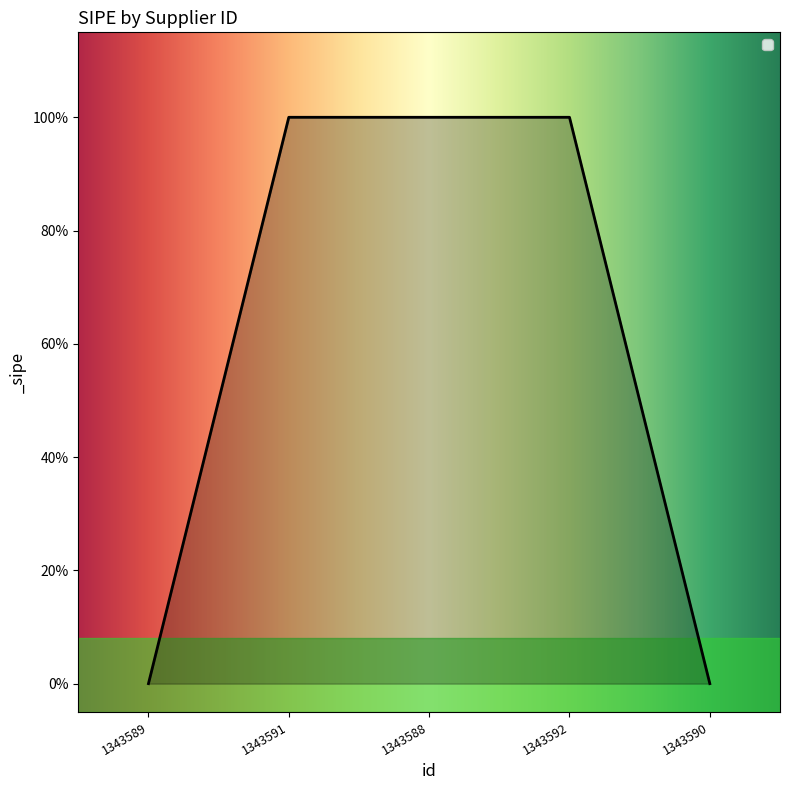

What is the difference between the maximum and minimum values?

1